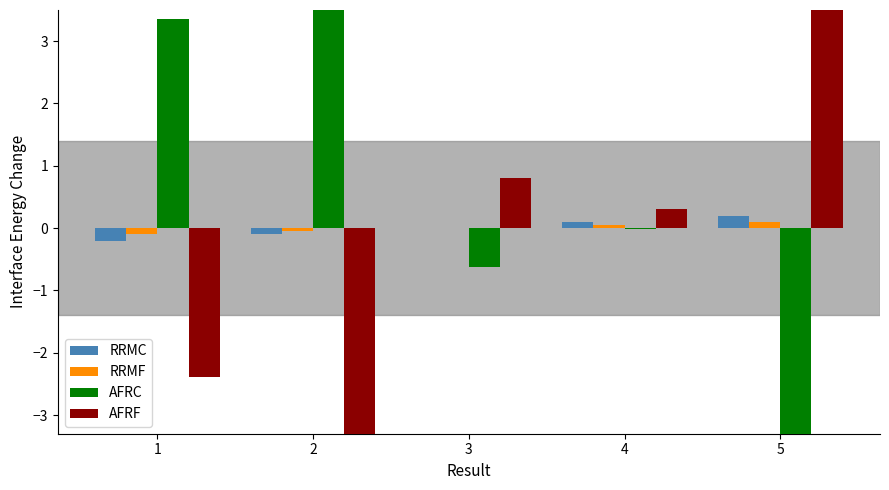

How many data points in RRMC are above 0?

2